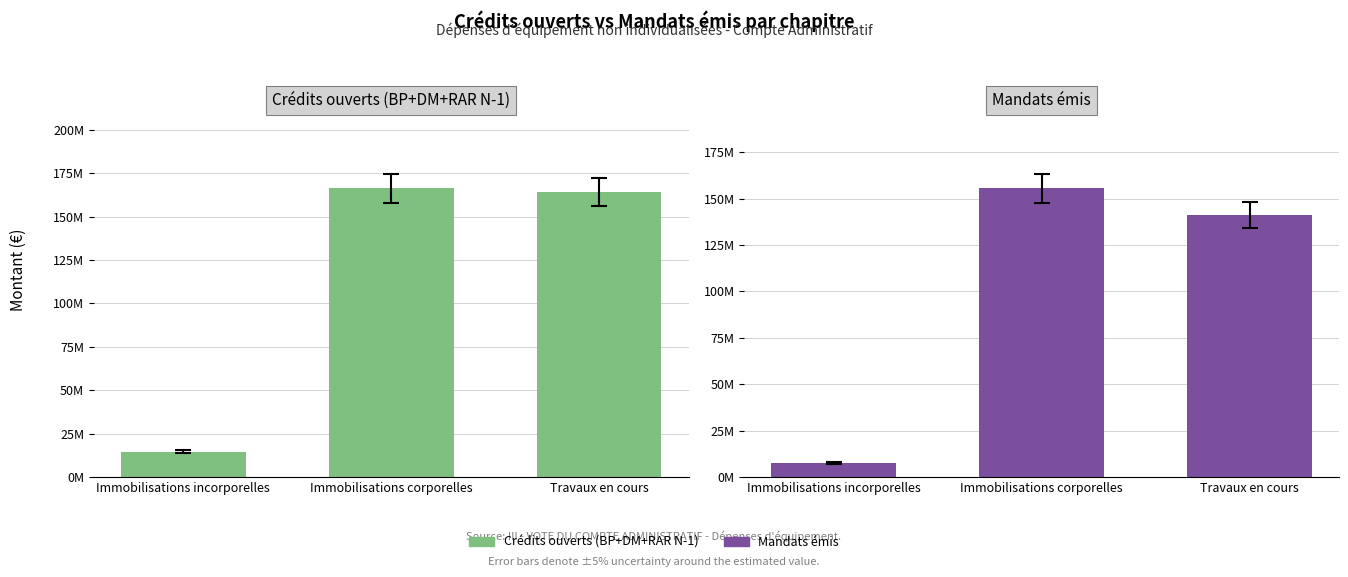

What is the difference between the highest and lowest values at Immobilisations incorporelles?

7024610.9